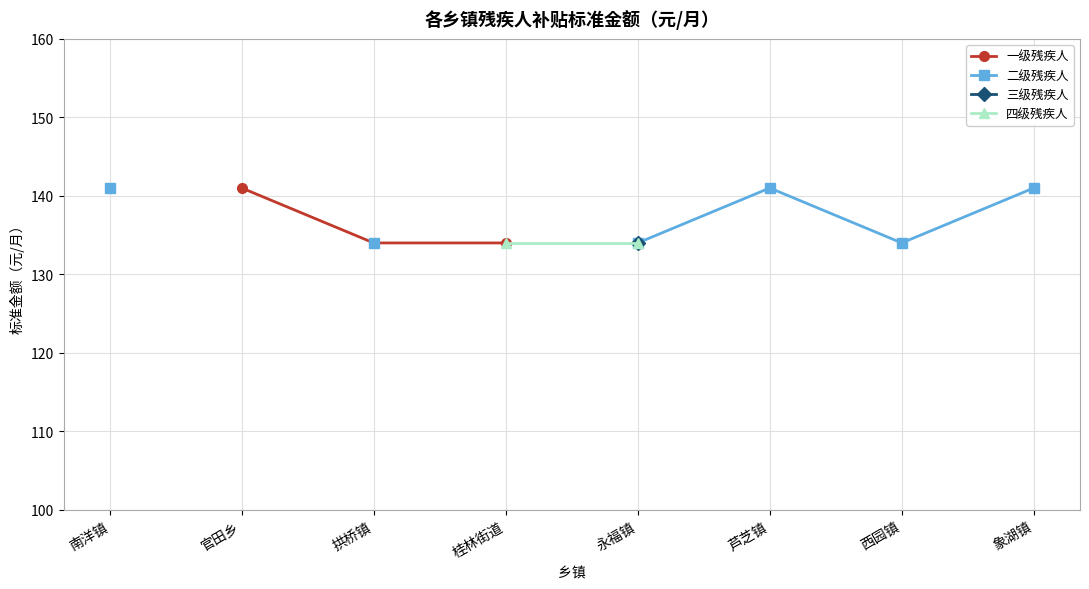

What is the label of the 8th point from the right?

南洋镇